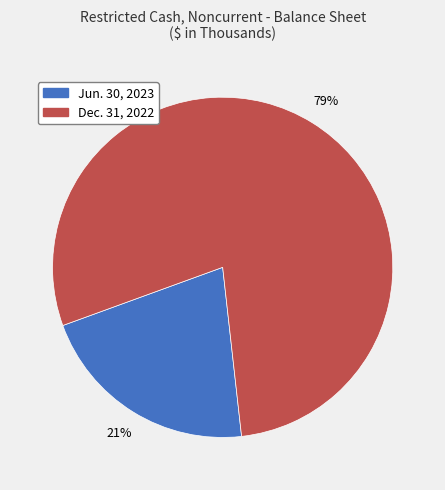

To the nearest percent, what is the difference between the largest and smallest slice percentages?

58%